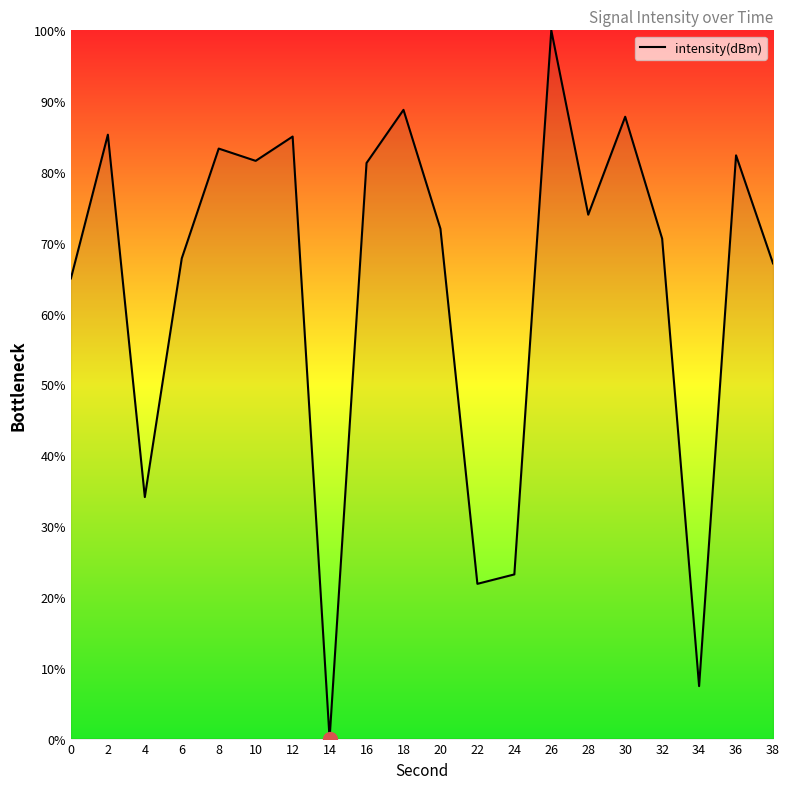

What is the change in value from 4 to 10?

+47.5